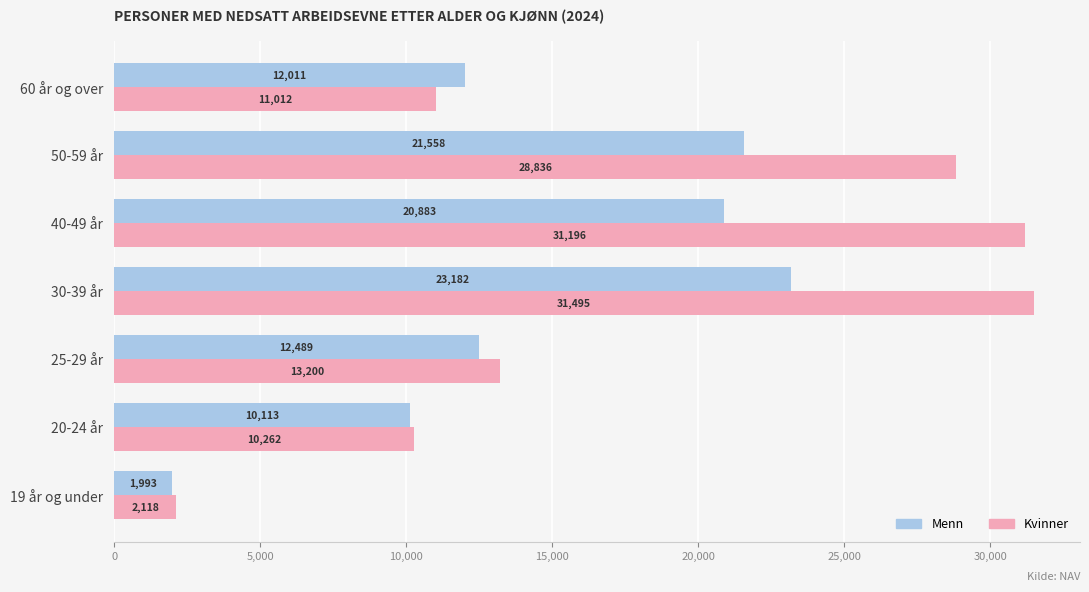

At which category is the sum across all series the highest?

30-39 år